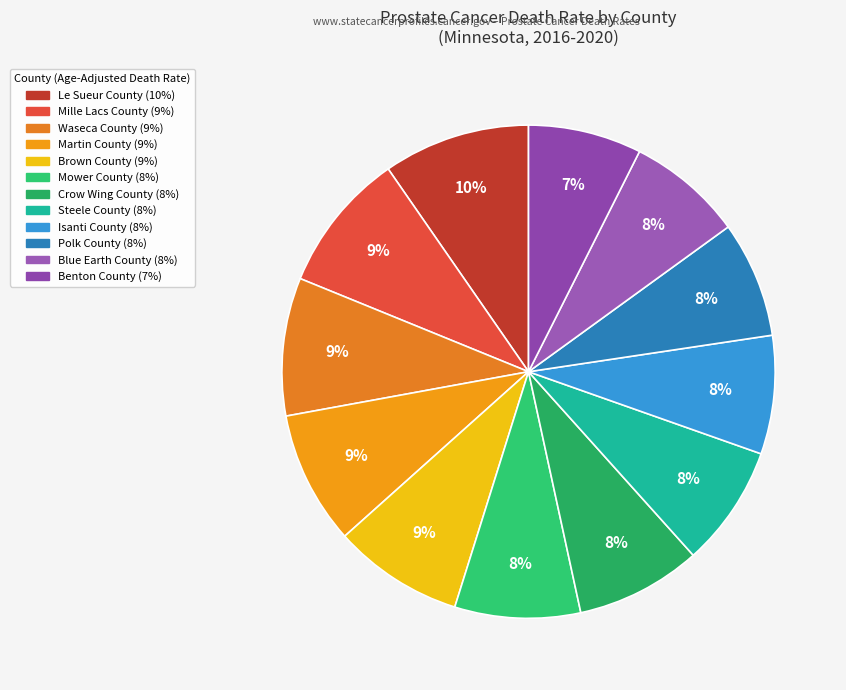

Count the number of slices in the pie.

12